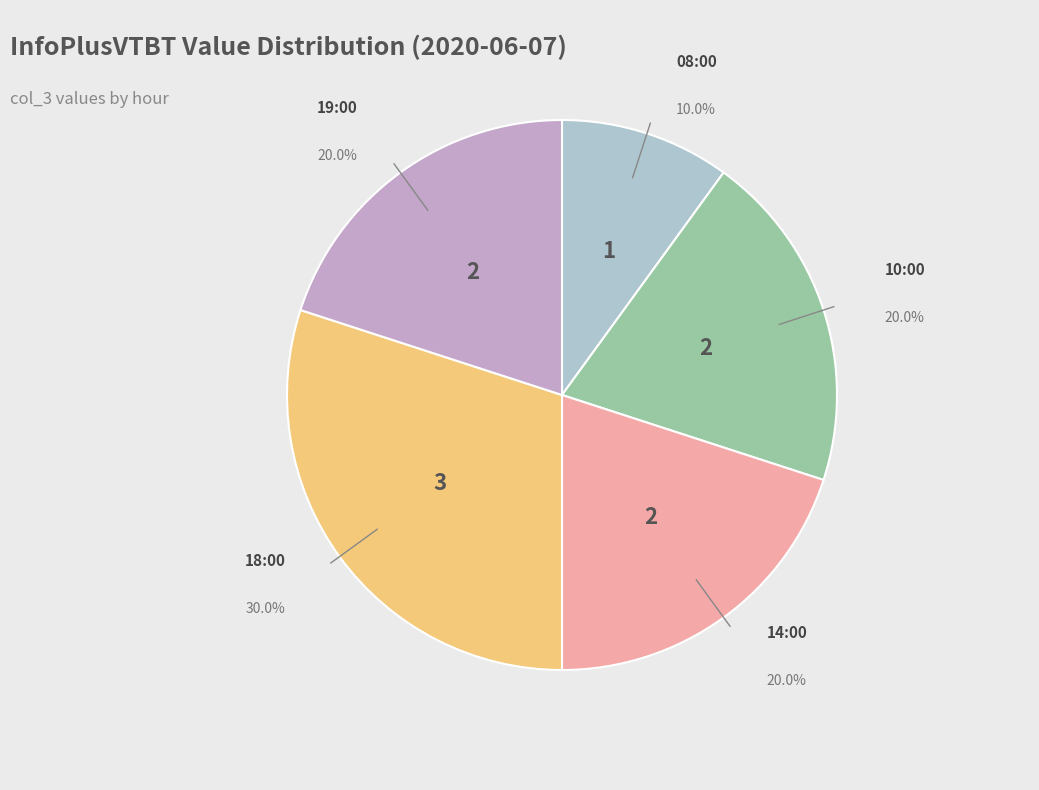

How many segments does this pie chart have?

5